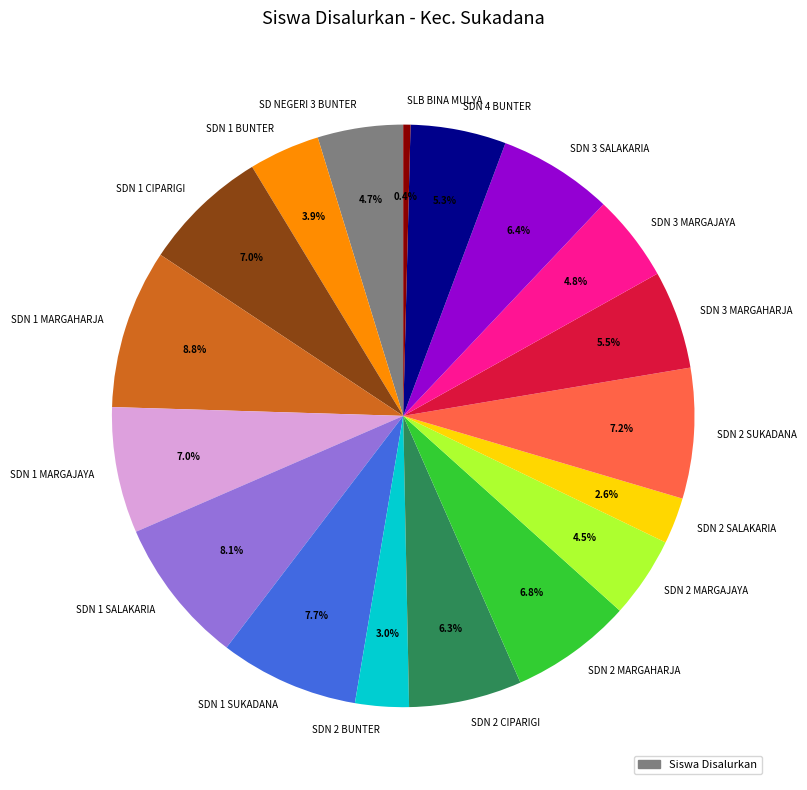

Count the number of slices in the pie.

18